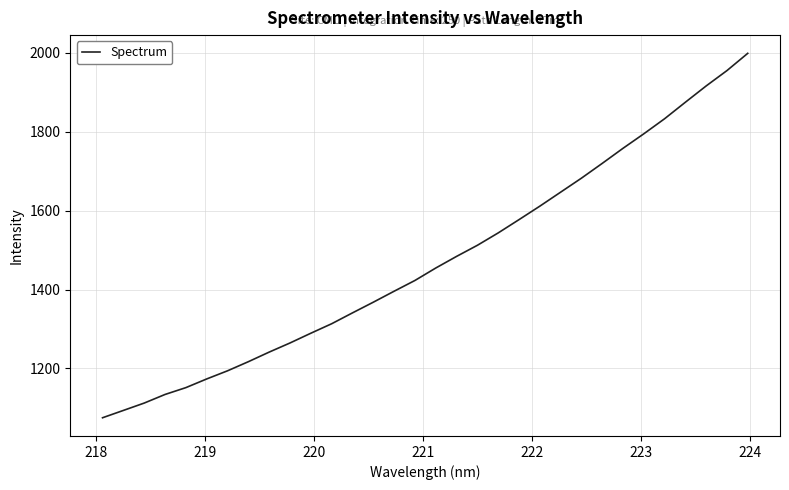

What is the smallest value displayed?

1075.2